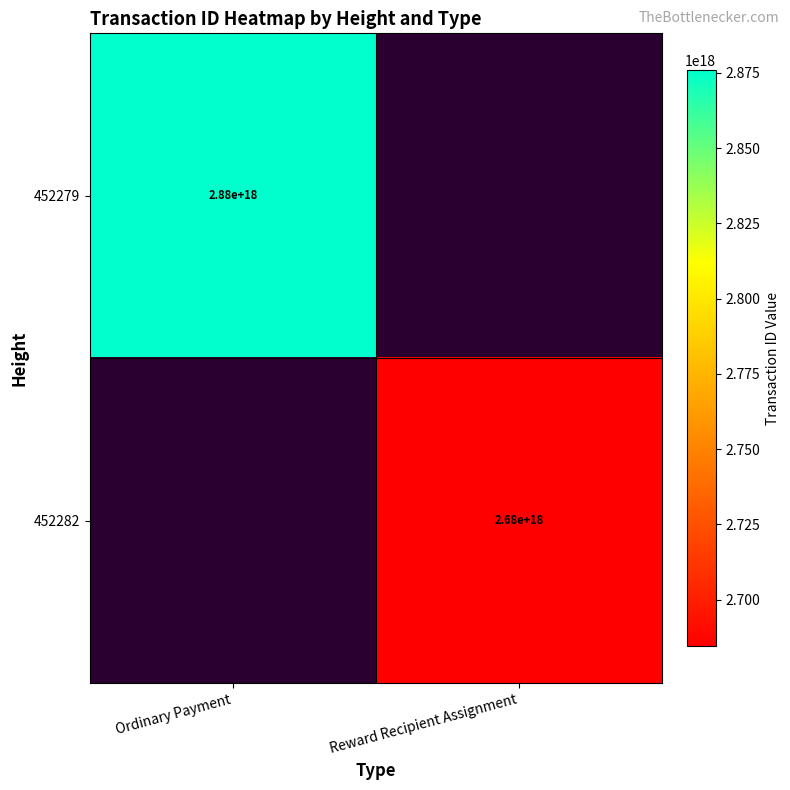

How many distinct data groups are displayed?

2